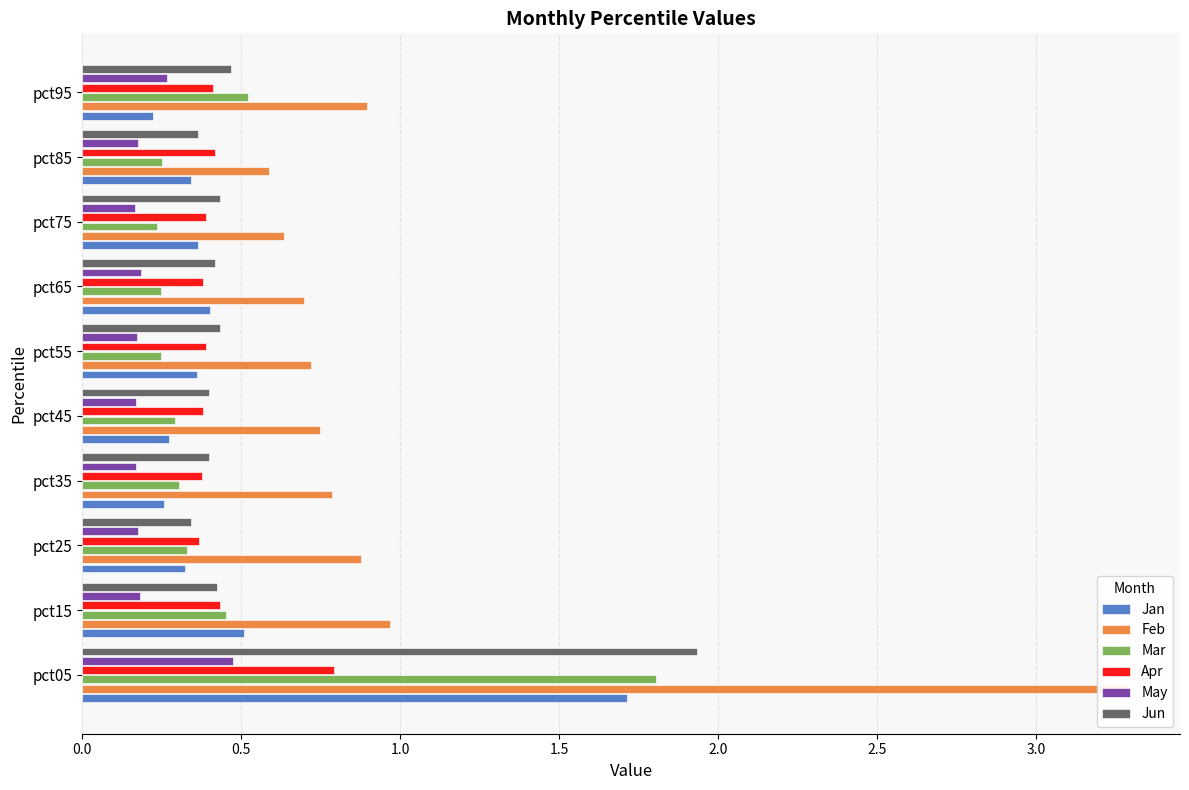

Which series changed the most between pct35 and pct65?

Jan